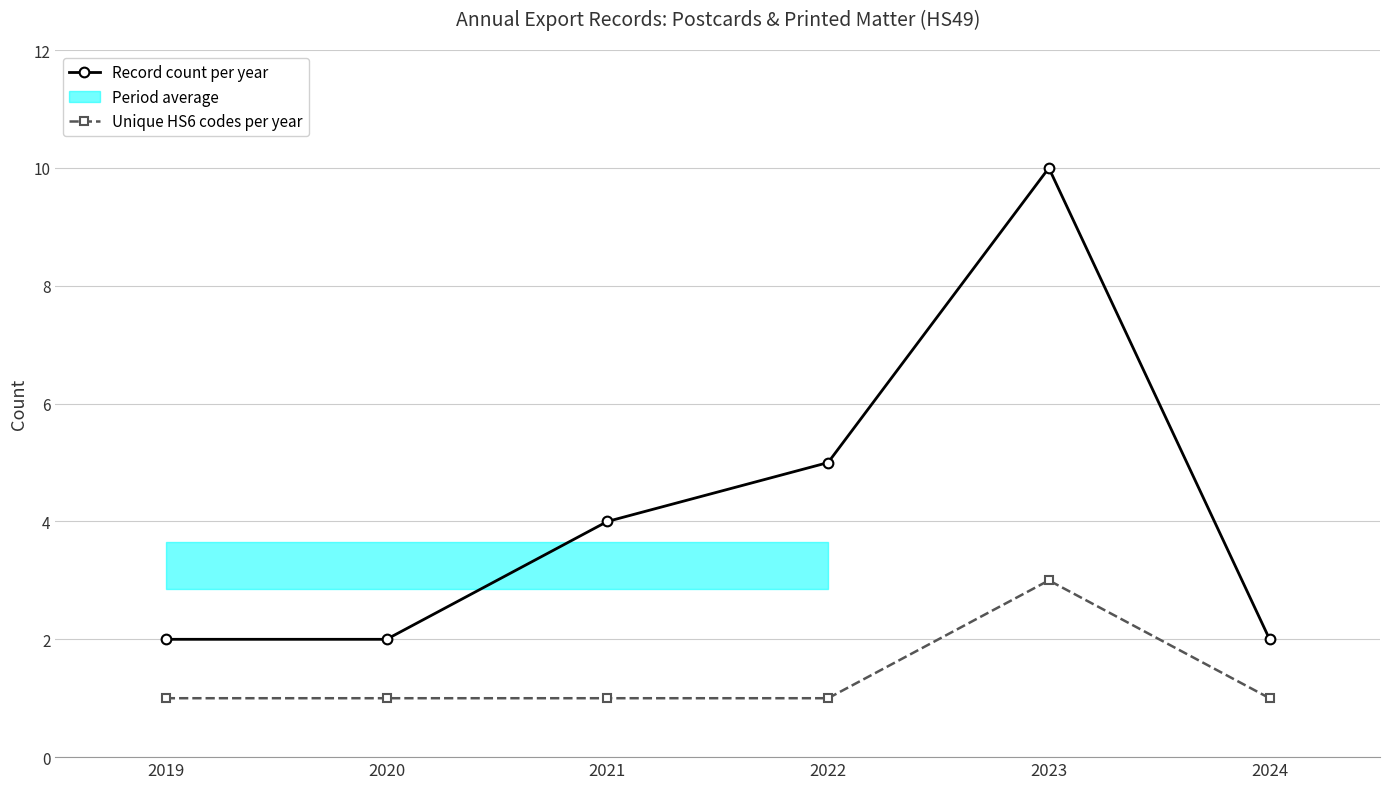

True or false: Unique HS6 codes per year and Record count per year cross at least once.

False